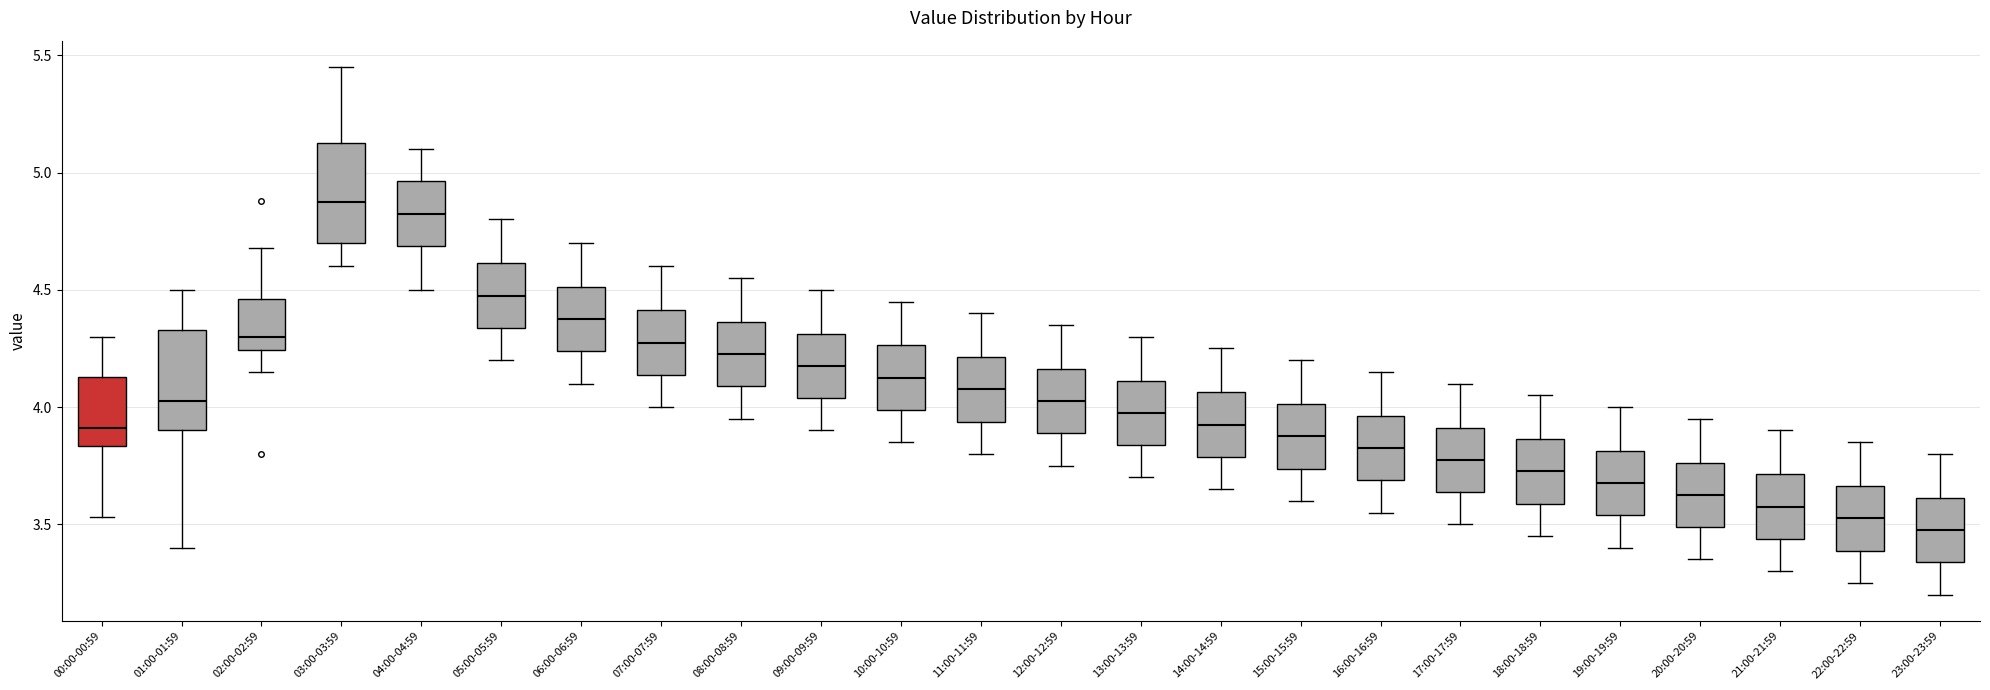

Reading left to right, read every box against the y-axis: the position of its median line, the range the box covers, and the ends of its whiskers. The values are not printed on the chart, so give them approximately, as read against the axis.

00:00-00:59: median 3.90, box 3.85 to 4.15, whiskers 3.55 to 4.30
01:00-01:59: median 4.05, box 3.90 to 4.35, whiskers 3.40 to 4.50
02:00-02:59: median 4.30, box 4.25 to 4.45, whiskers 4.15 to 4.70
03:00-03:59: median 4.90, box 4.70 to 5.15, whiskers 4.60 to 5.45
04:00-04:59: median 4.85, box 4.70 to 4.95, whiskers 4.50 to 5.10
05:00-05:59: median 4.50, box 4.35 to 4.60, whiskers 4.20 to 4.80
06:00-06:59: median 4.40, box 4.25 to 4.50, whiskers 4.10 to 4.70
07:00-07:59: median 4.30, box 4.15 to 4.40, whiskers 4.00 to 4.60
08:00-08:59: median 4.25, box 4.10 to 4.35, whiskers 3.95 to 4.55
09:00-09:59: median 4.20, box 4.05 to 4.30, whiskers 3.90 to 4.50
10:00-10:59: median 4.15, box 4.00 to 4.25, whiskers 3.85 to 4.45
11:00-11:59: median 4.10, box 3.95 to 4.20, whiskers 3.80 to 4.40
12:00-12:59: median 4.05, box 3.90 to 4.15, whiskers 3.75 to 4.35
13:00-13:59: median 4.00, box 3.85 to 4.10, whiskers 3.70 to 4.30
14:00-14:59: median 3.95, box 3.80 to 4.05, whiskers 3.65 to 4.25
15:00-15:59: median 3.90, box 3.75 to 4.00, whiskers 3.60 to 4.20
16:00-16:59: median 3.85, box 3.70 to 3.95, whiskers 3.55 to 4.15
17:00-17:59: median 3.80, box 3.65 to 3.90, whiskers 3.50 to 4.10
18:00-18:59: median 3.75, box 3.60 to 3.85, whiskers 3.45 to 4.05
19:00-19:59: median 3.70, box 3.55 to 3.80, whiskers 3.40 to 4.00
20:00-20:59: median 3.65, box 3.50 to 3.75, whiskers 3.35 to 3.95
21:00-21:59: median 3.60, box 3.45 to 3.70, whiskers 3.30 to 3.90
22:00-22:59: median 3.55, box 3.40 to 3.65, whiskers 3.25 to 3.85
23:00-23:59: median 3.50, box 3.35 to 3.60, whiskers 3.20 to 3.80